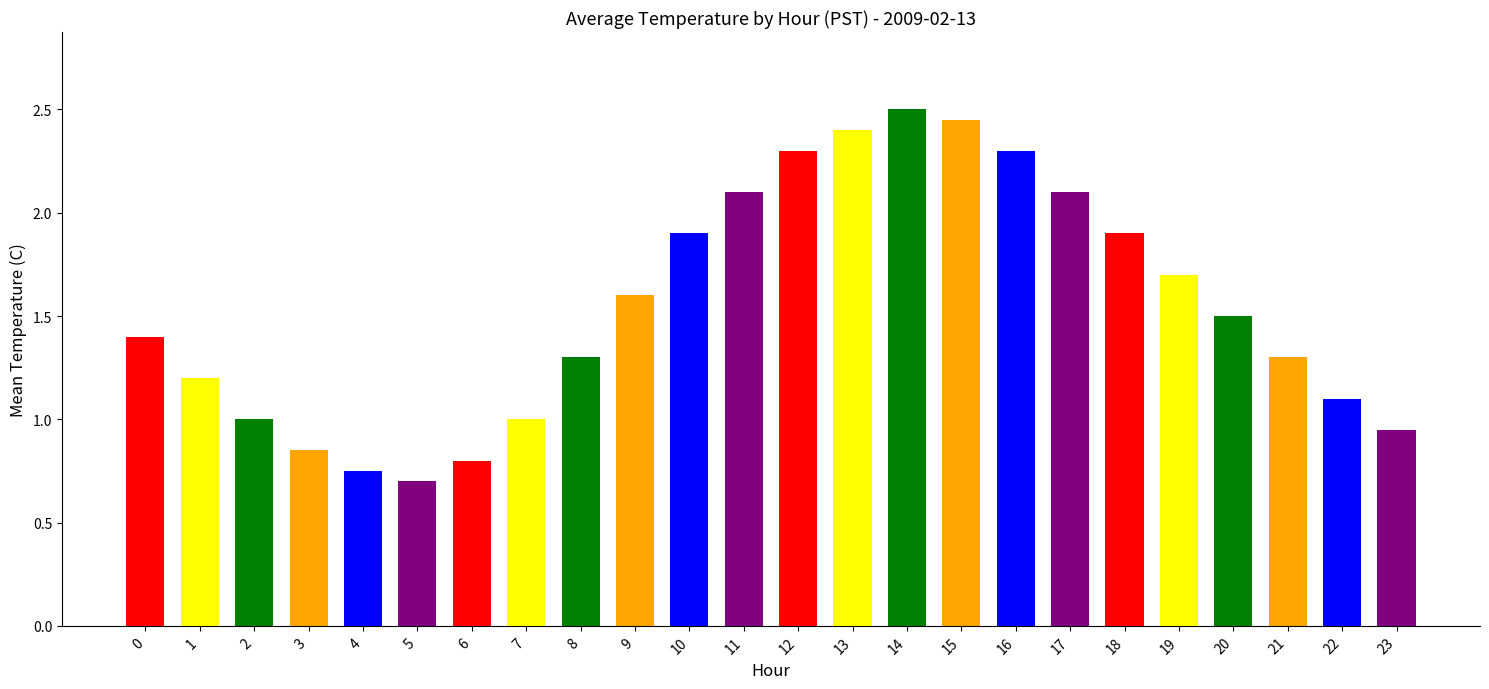

What is the minimum value shown in the chart?

0.7